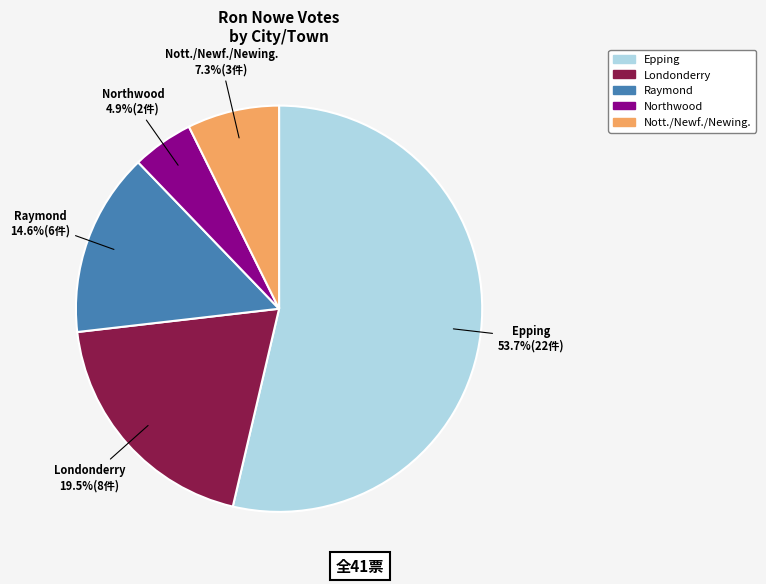

Count the number of slices in the pie.

5